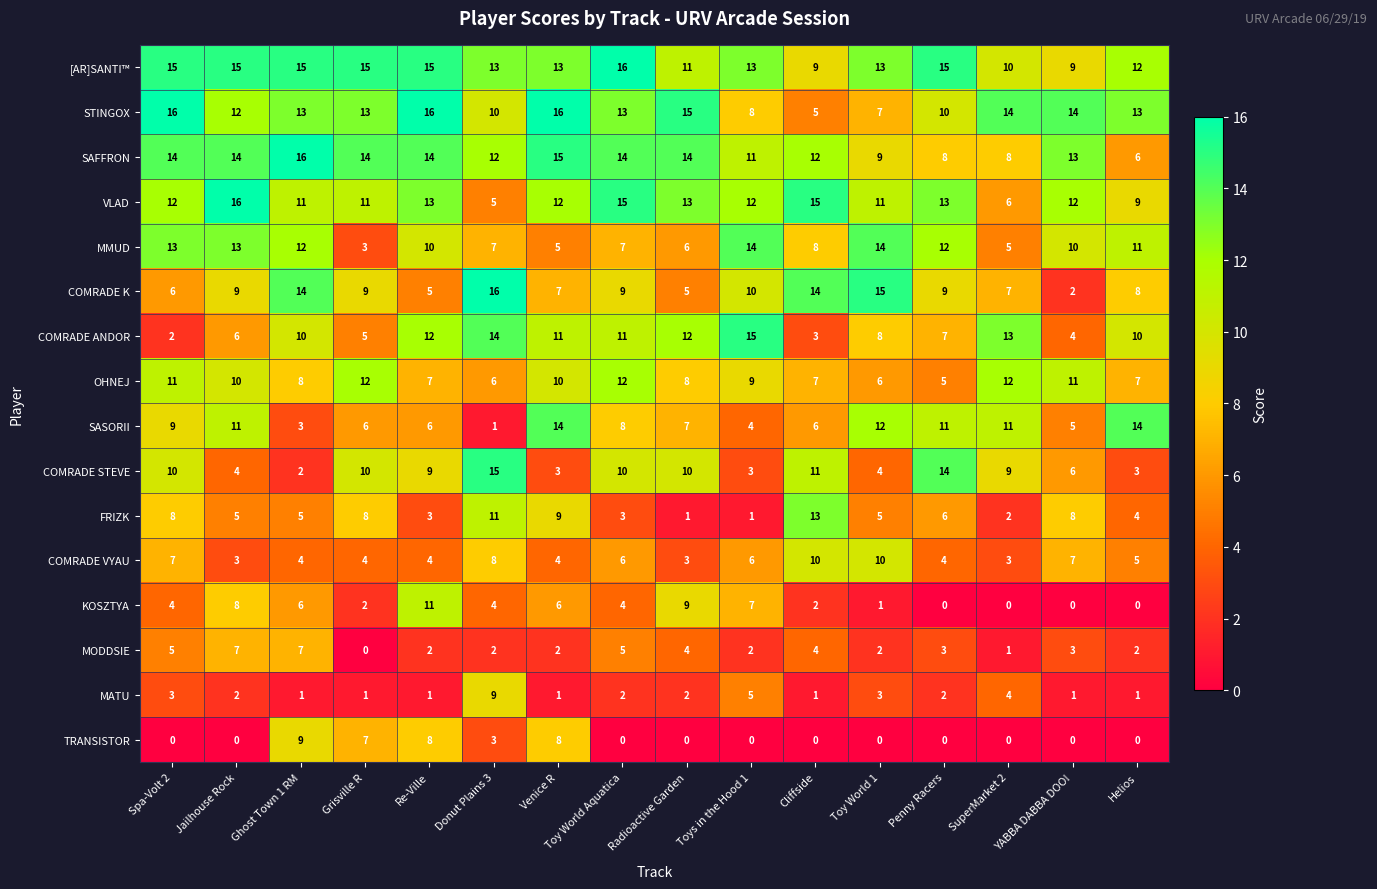

What is the spread (max minus min) of values at Re-Ville?

15